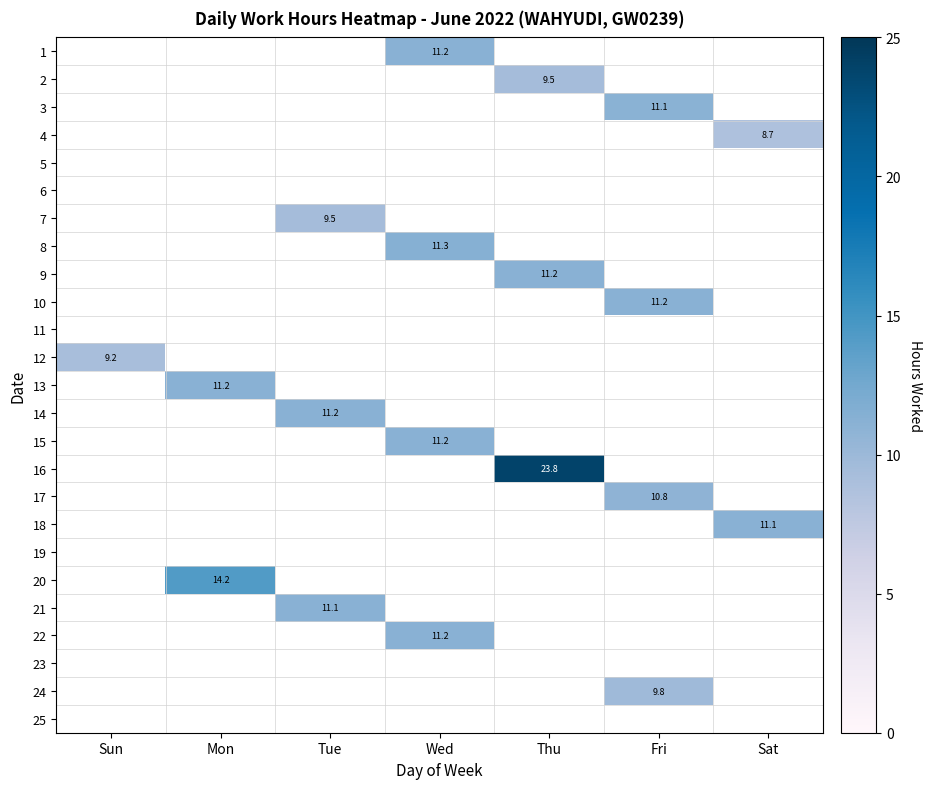

At Thu, list the series in order from smallest to largest.

1, 2, 3, 4, 5, 6, 7, 8, 9, 10, 11, 12, 13, 14, 15, 16, 17, 18, 19, 20, 21, 22, 23, 24, 25